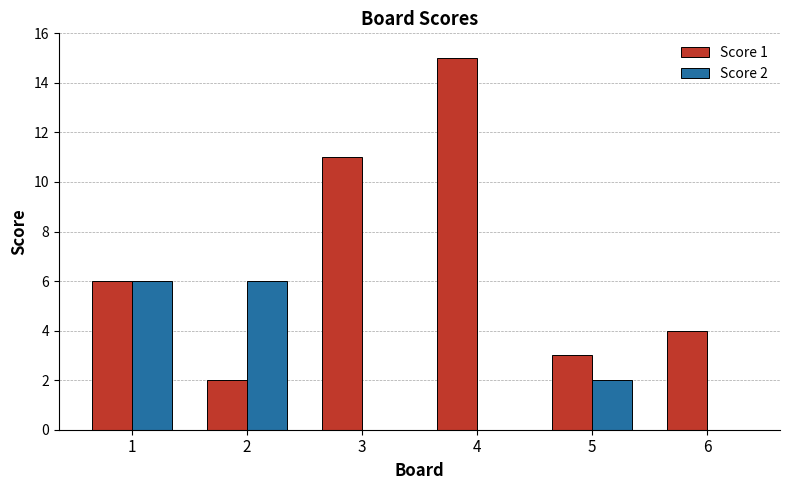

The value of Score 2 at 2 is 6. True or false?

True